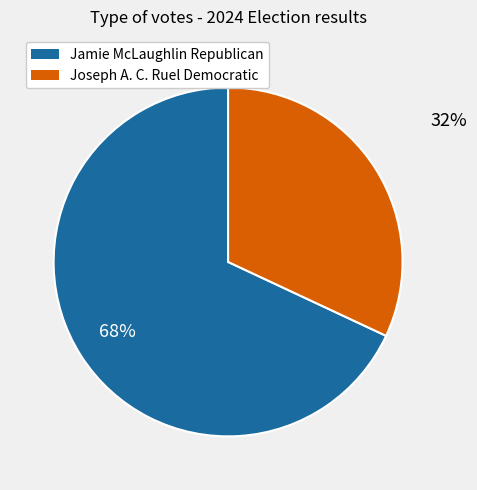

To the nearest percent, what is the average slice percentage?

50%